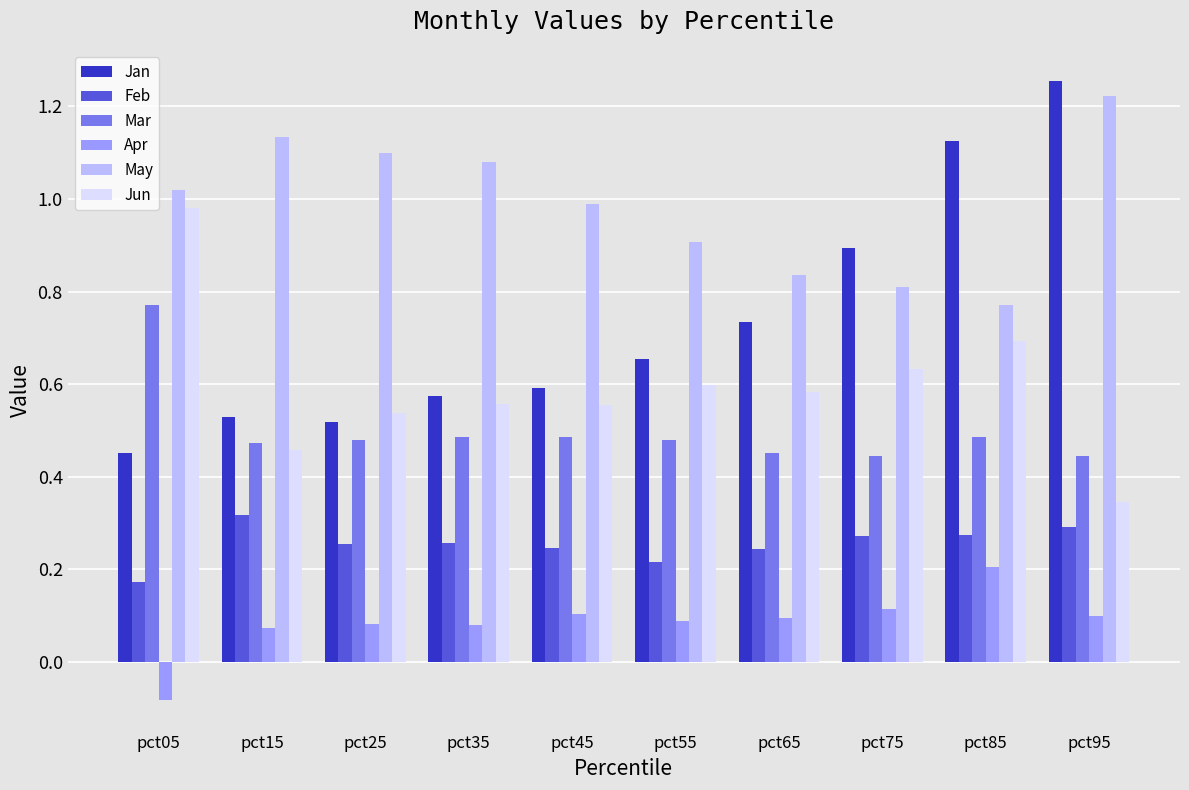

Which series has the widest spread of values?

Jan